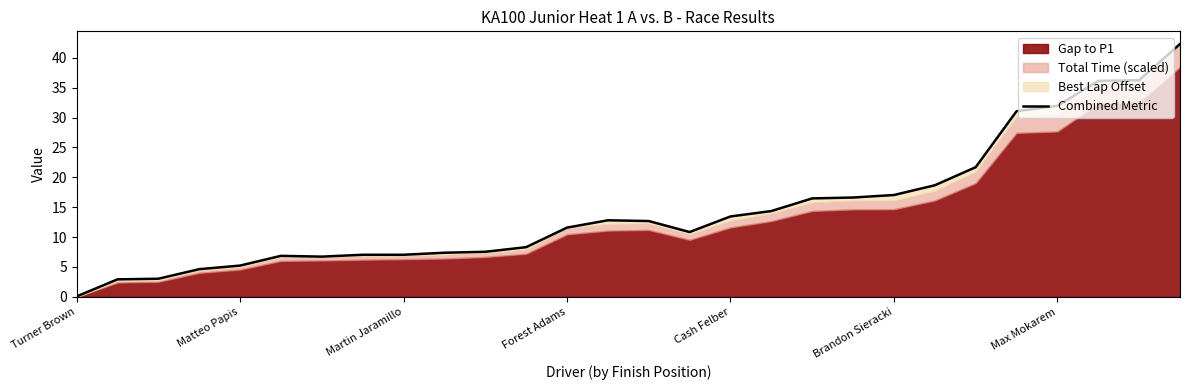

How many interior local peaks (higher than both neighbors) does the data have?

2